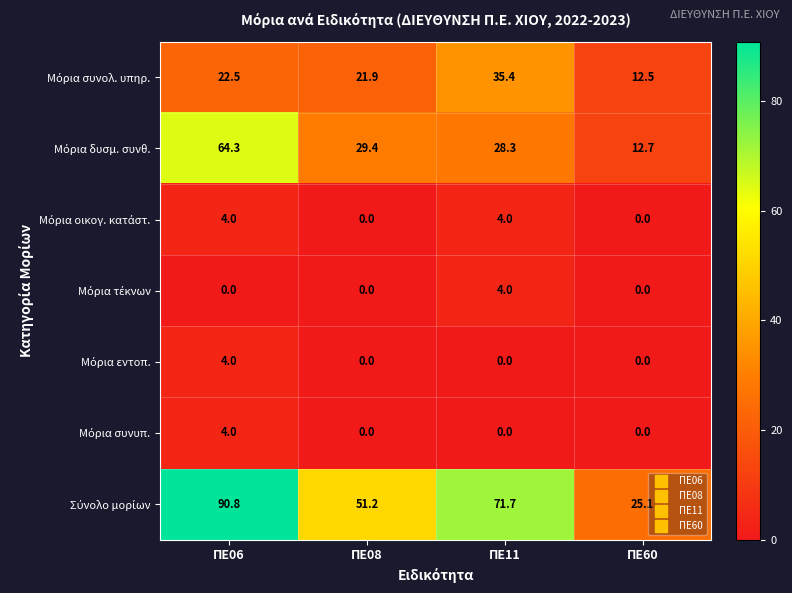

At how many categories does at least one series exceed 3?

4